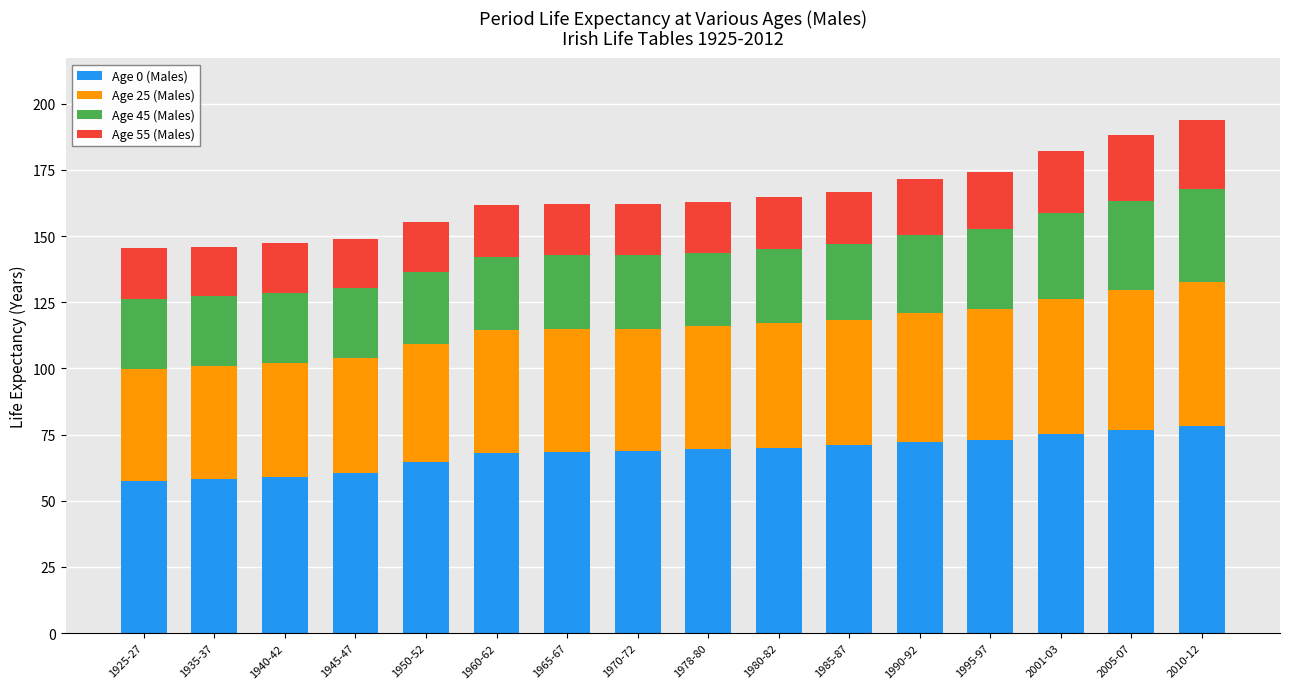

What is the total value across all series at 1980-82?

164.7